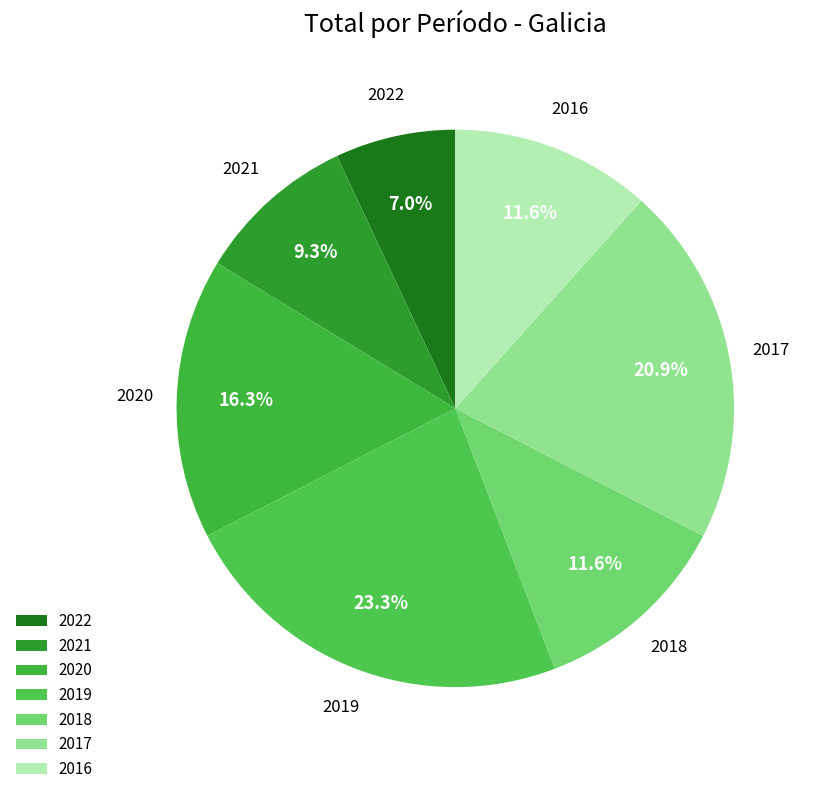

How much of the chart is everything except 2017?

79.1%